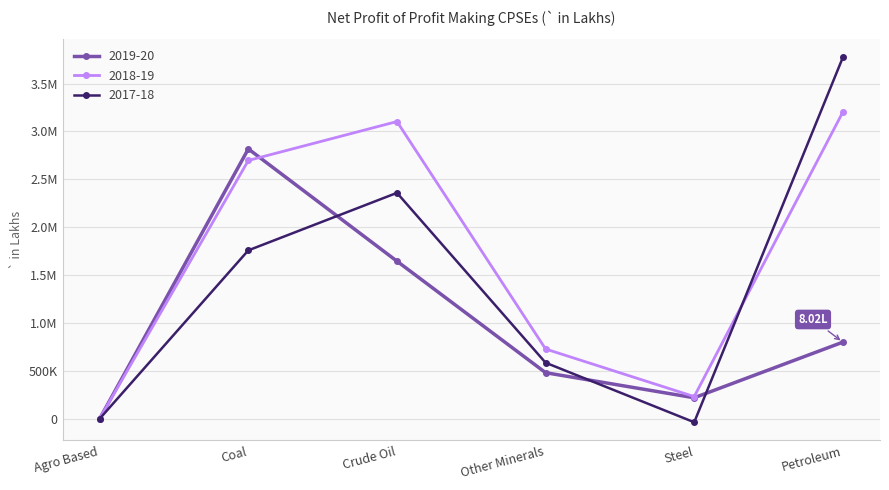

Reading left to right, transcribe all the data shown in this chart.

2019-20: 2992	2817870	1646379	482877	221185	801500
2018-19: 4132	2697405	3103441	730095	233607	3202293
2017-18: 2498	1759559	2359281	586965	-34238	3772414